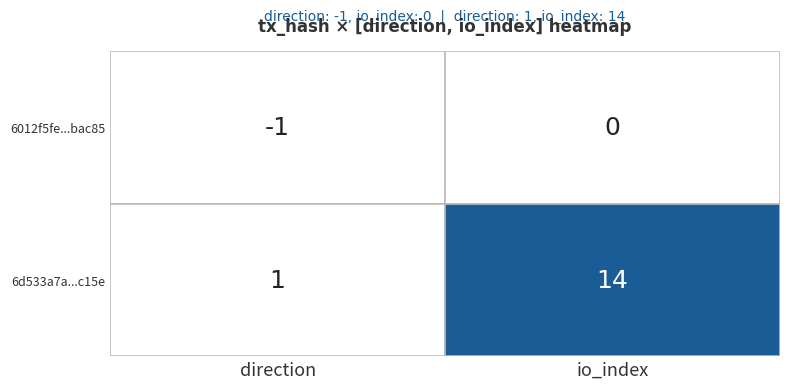

Between 0 and 1, which is larger?

1